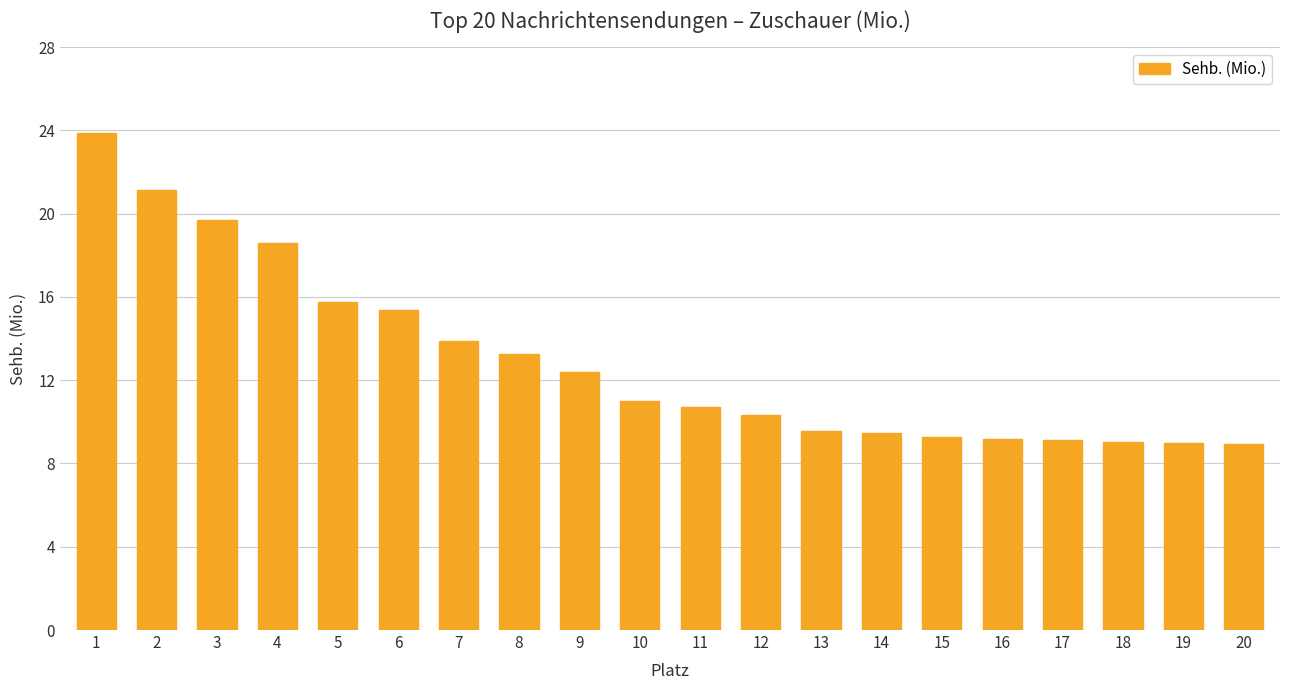

What is the smallest value displayed?

8.9